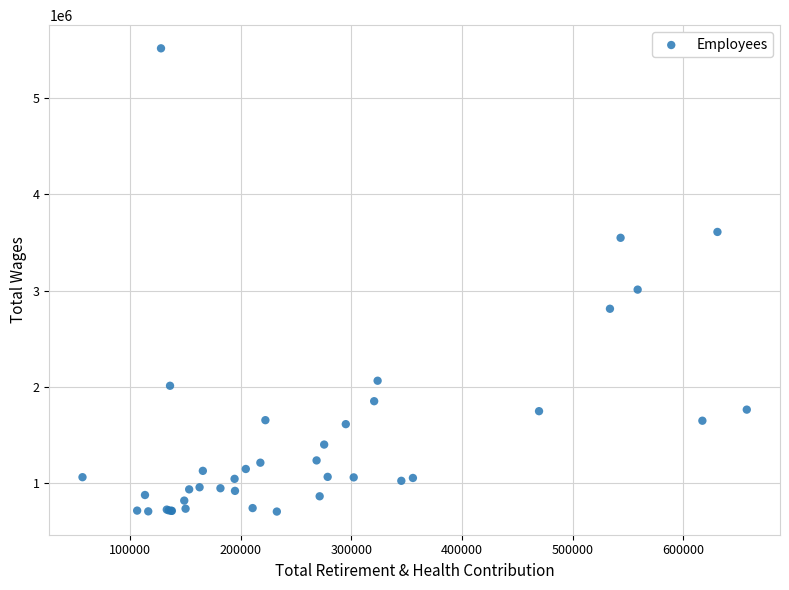

What Y value in the scatter plot is closest to 3111173?

3010778